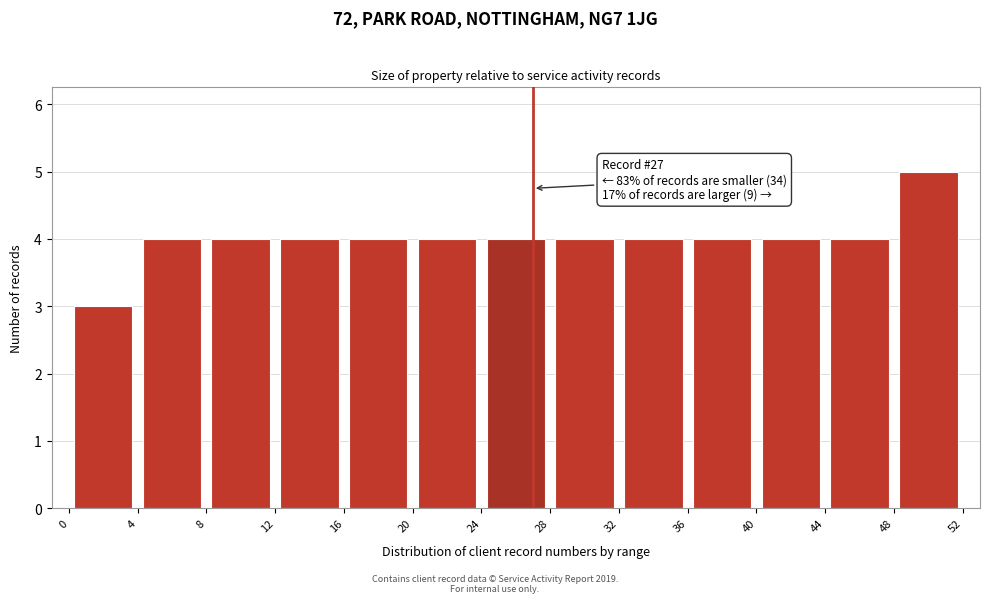

Over which range of the x-axis is the bar tallest?

48 to 52